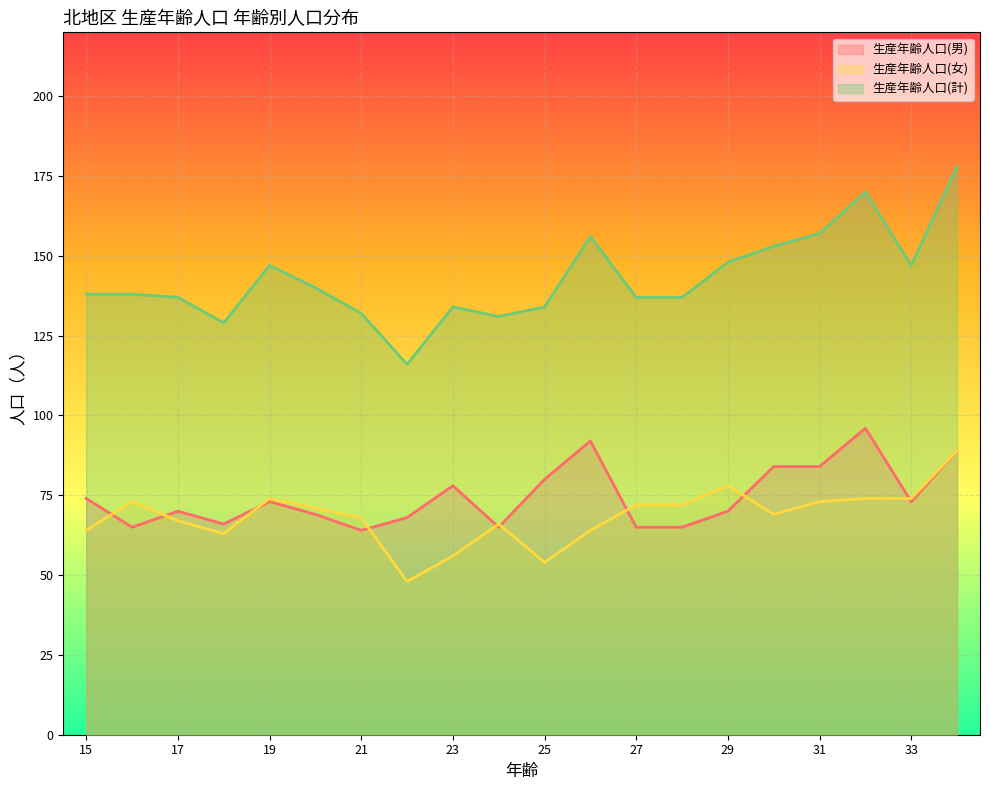

What are all the series names shown in the legend?

生産年齢人口(男), 生産年齢人口(女), 生産年齢人口(計)